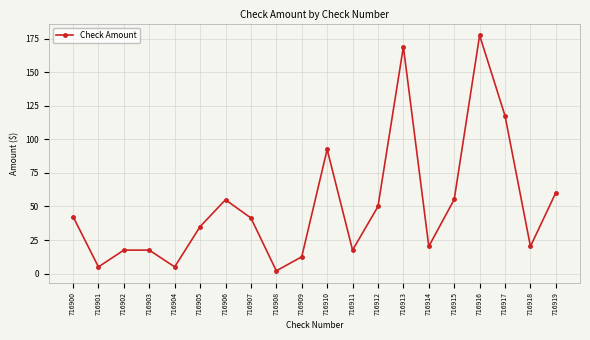

Is it true that the value at 716903 is 17.5?

True